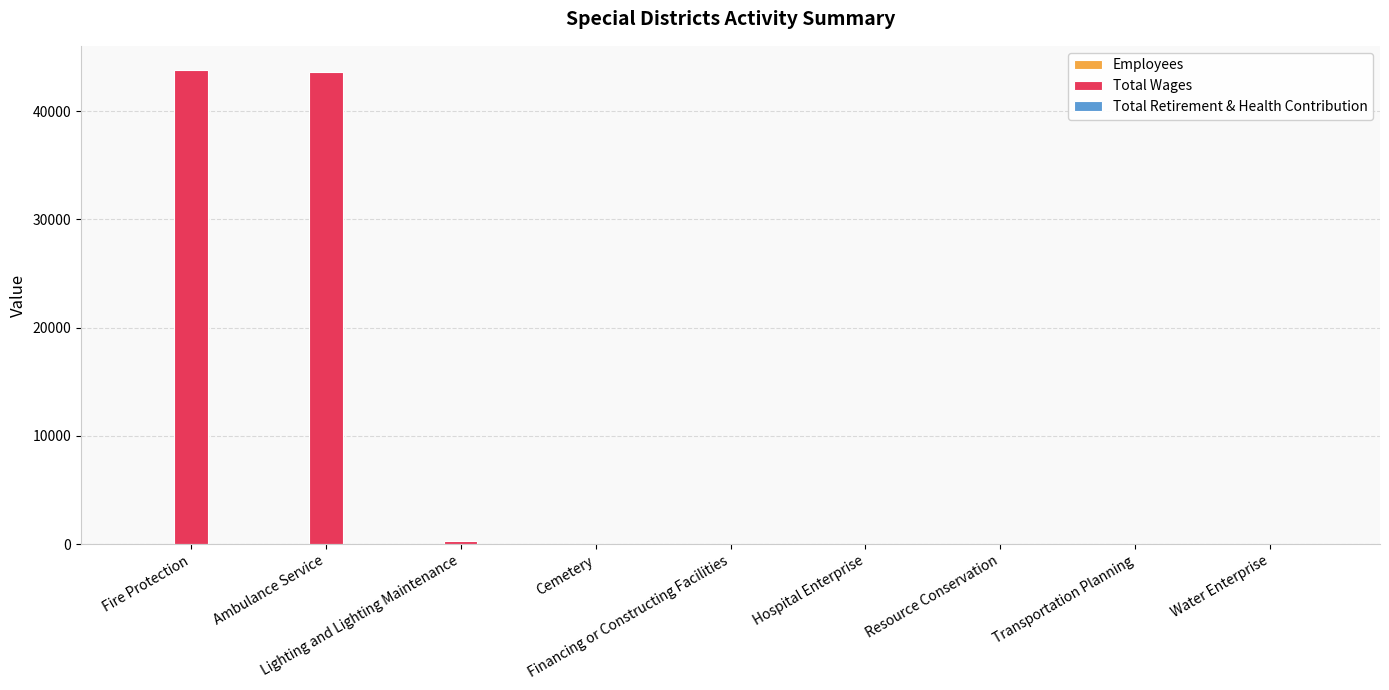

What is the sum of all Total Wages values?

87654